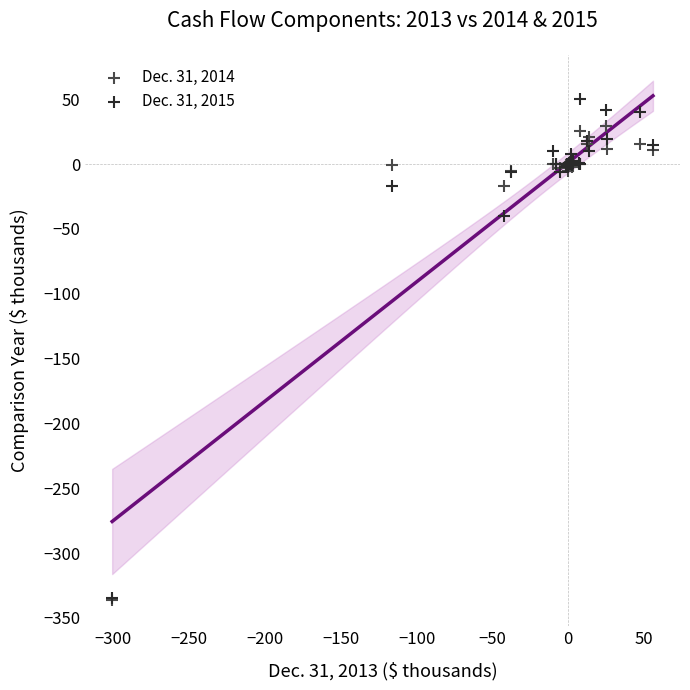

Which series contains the highest Y value?

Dec. 31, 2015